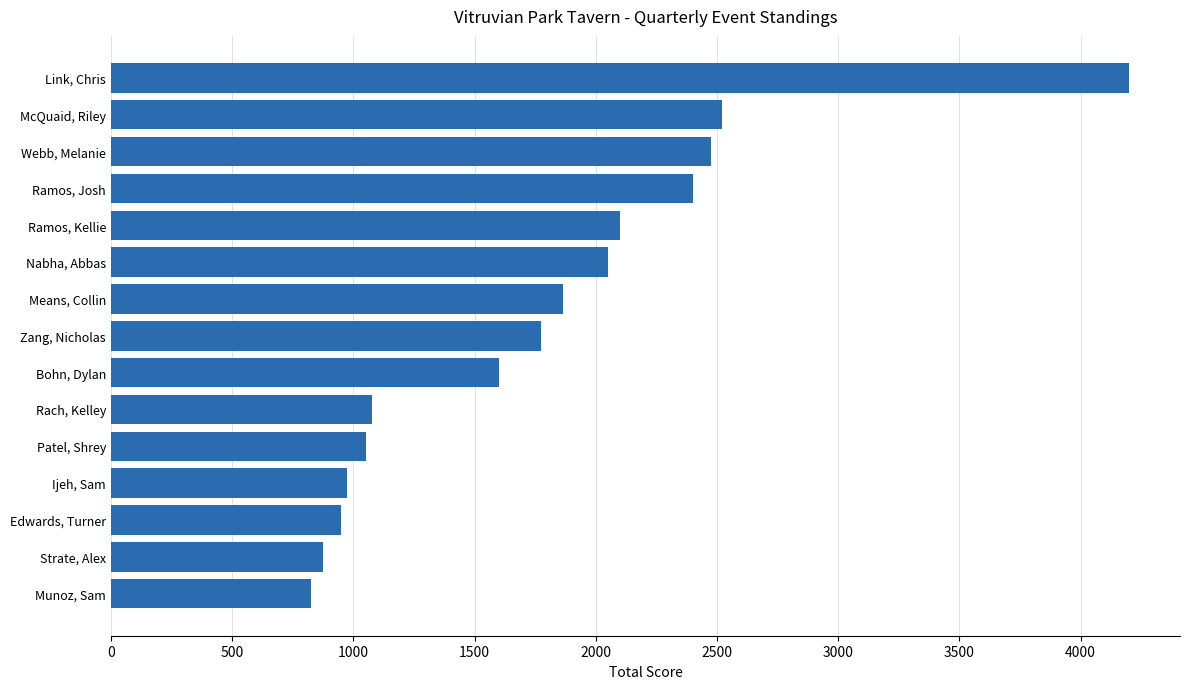

What is the sum of all values?

26735